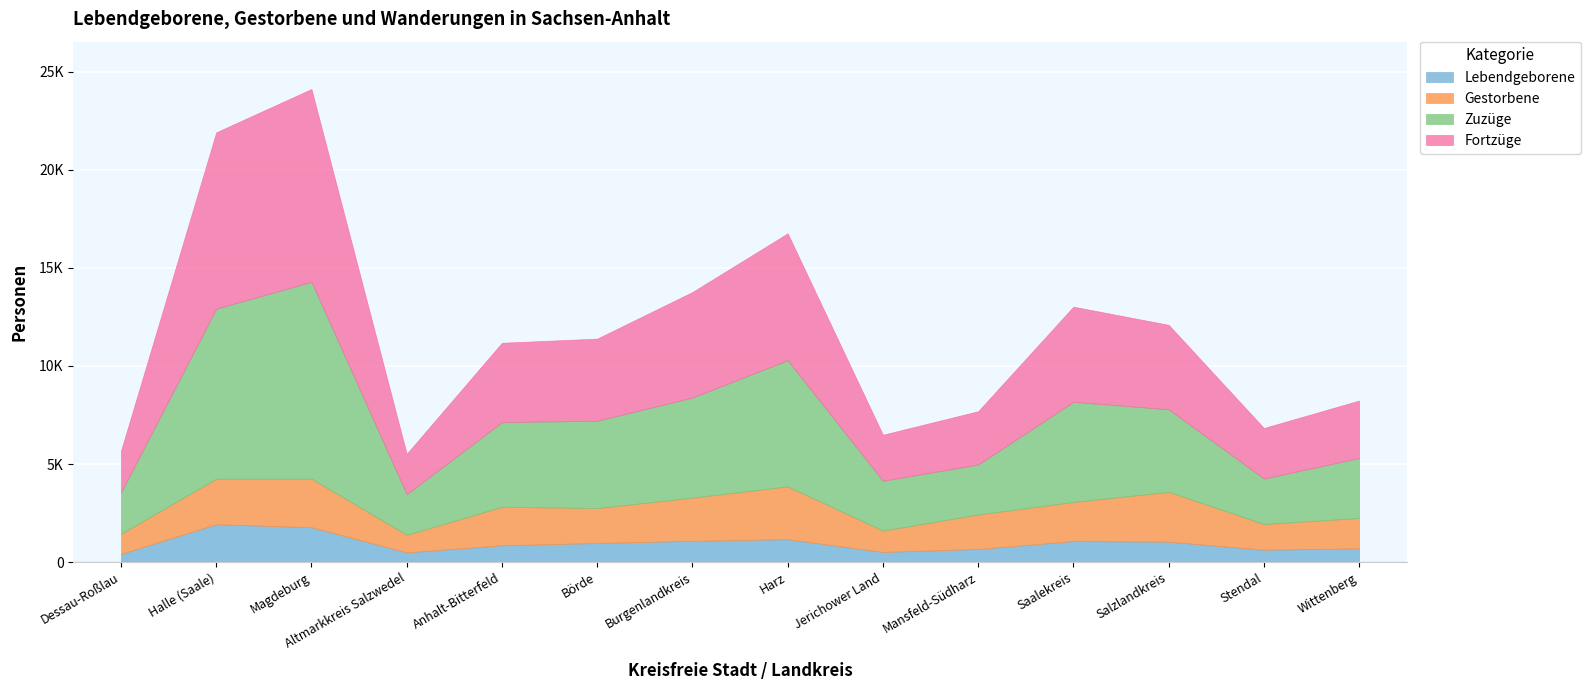

What is the label of the 5th point from the left?

Anhalt-Bitterfeld